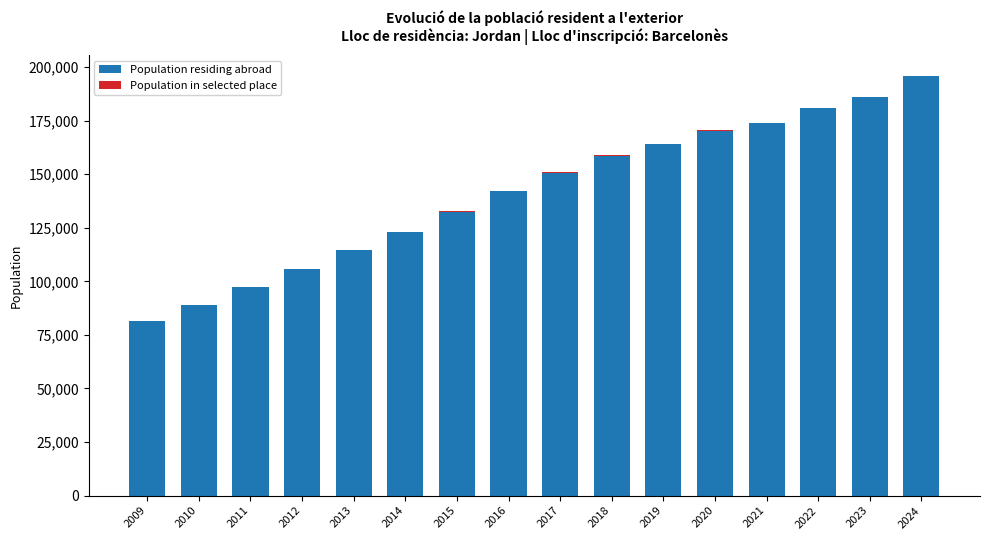

What is the sum of all Population residing abroad values?

2265863